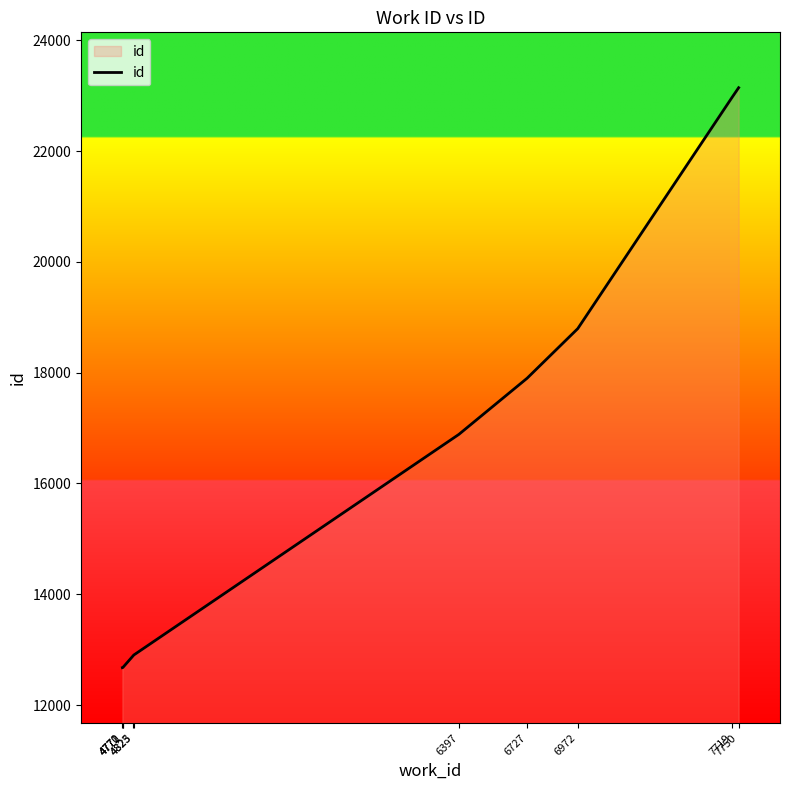

Does the chart display data point markers on the line(s)?

No